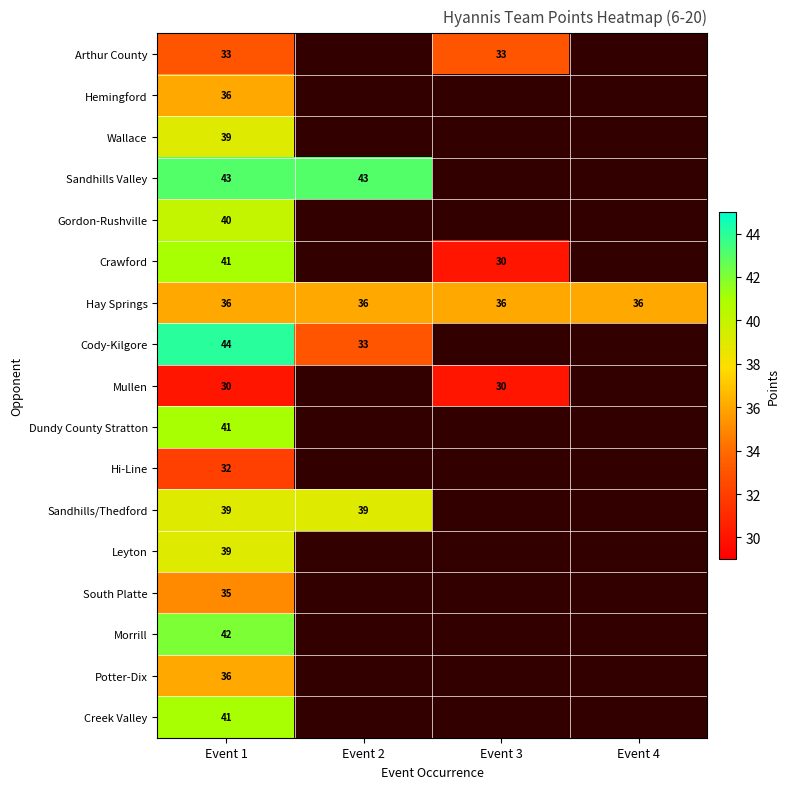

What is the difference between the highest and lowest values at Event 1?

14